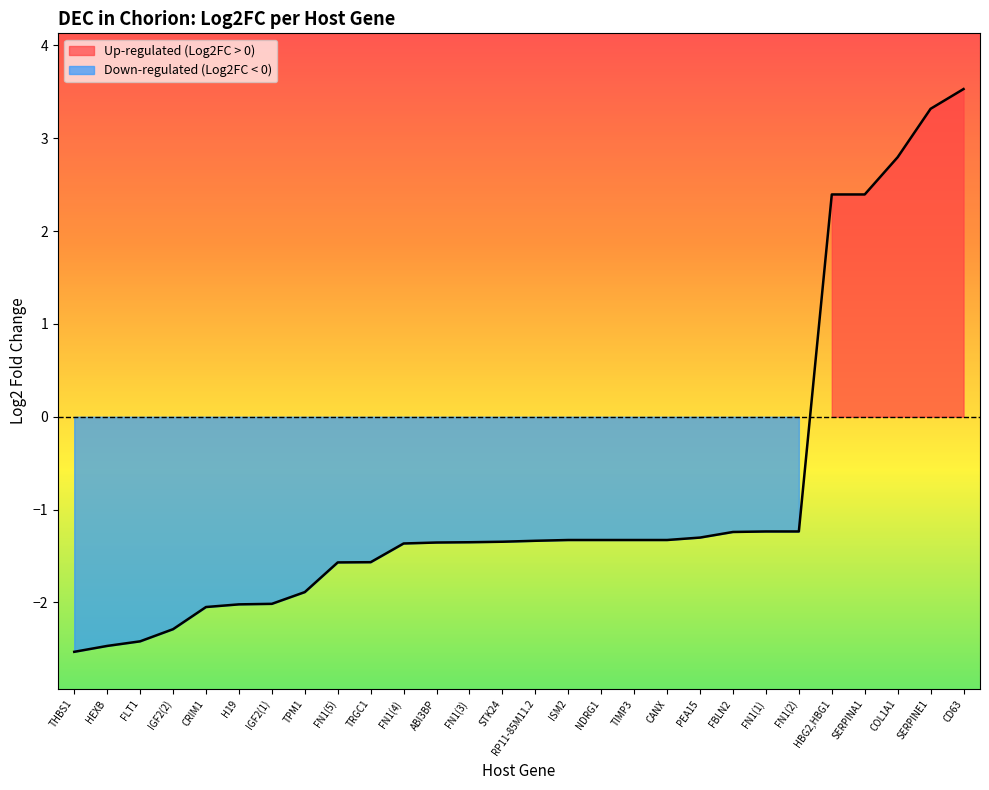

What is the maximum value shown in the chart?

3.5